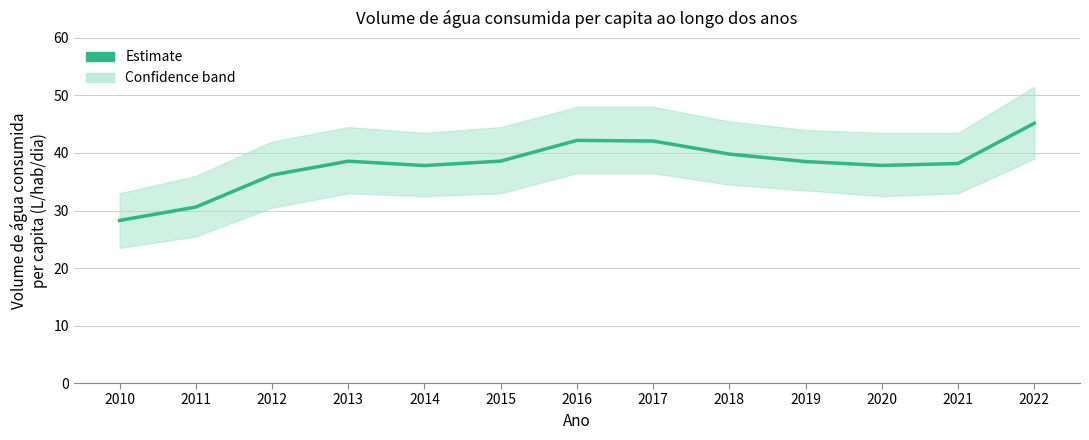

At which label does the data first exceed 38?

2013